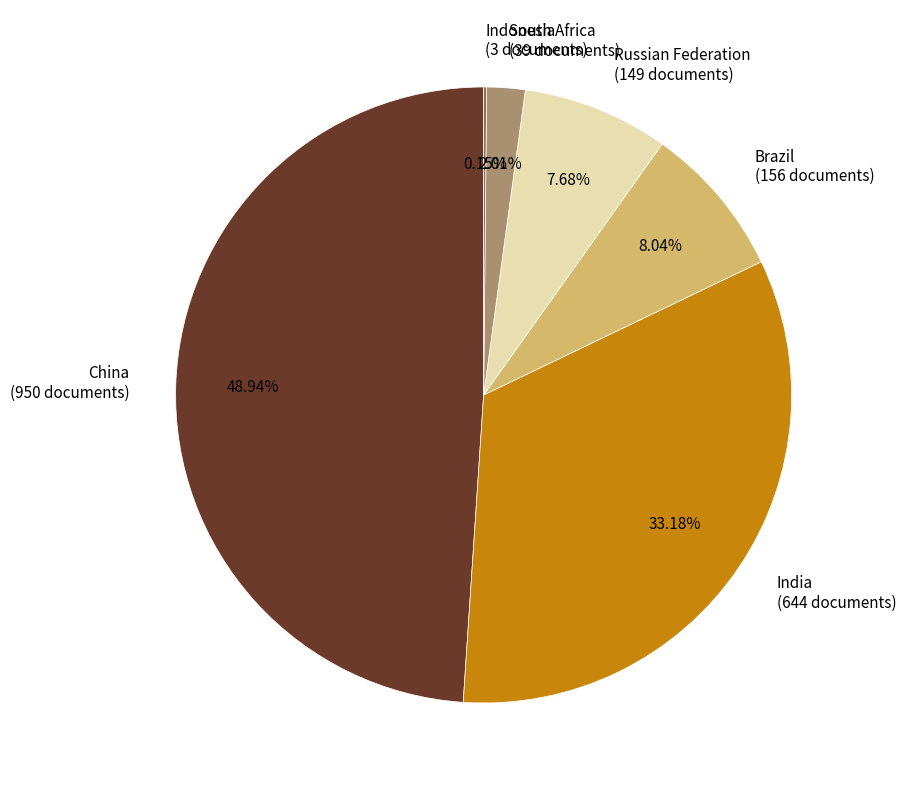

Does any single category account for the majority?

No